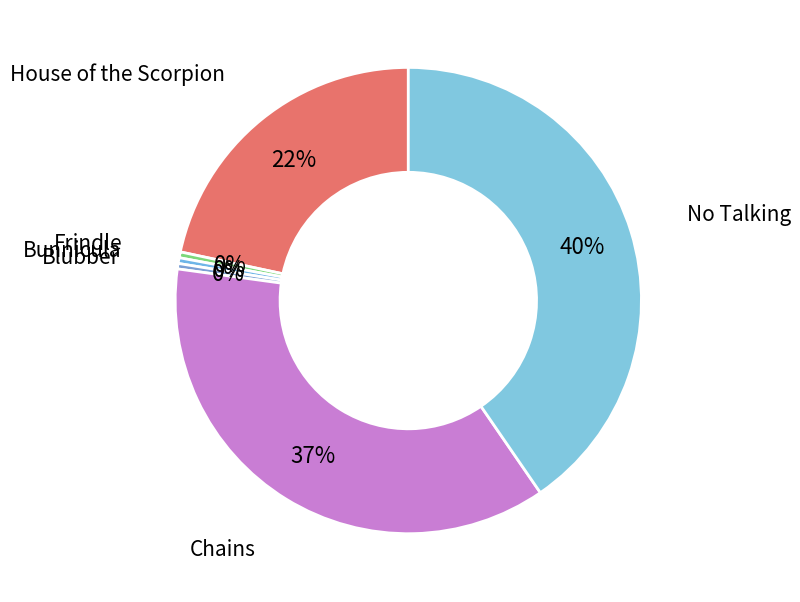

Count the number of slices in the pie.

6